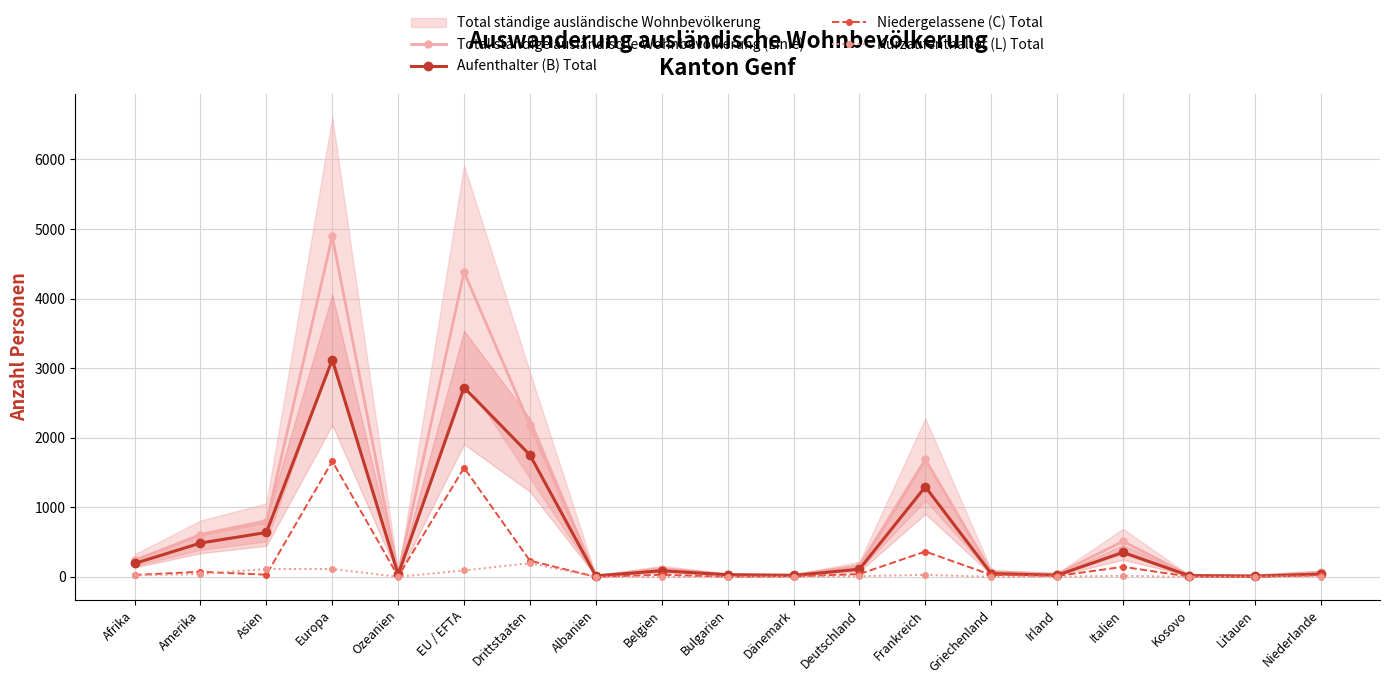

In Niedergelassene (C) Total, how many points are lower than both neighbors (excluding endpoints)?

6